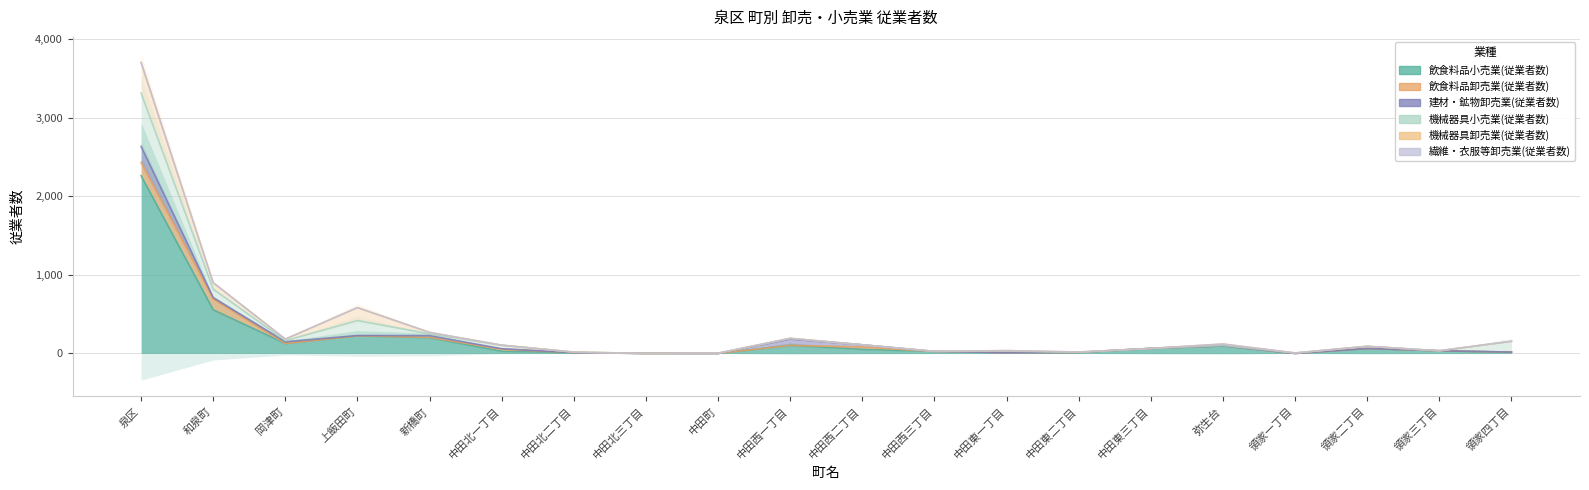

What is the spread (max minus min) of values at 中田東一丁目?

20